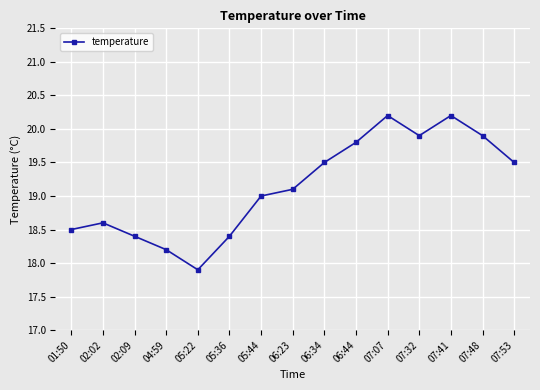

How many distinct data groups are displayed?

1